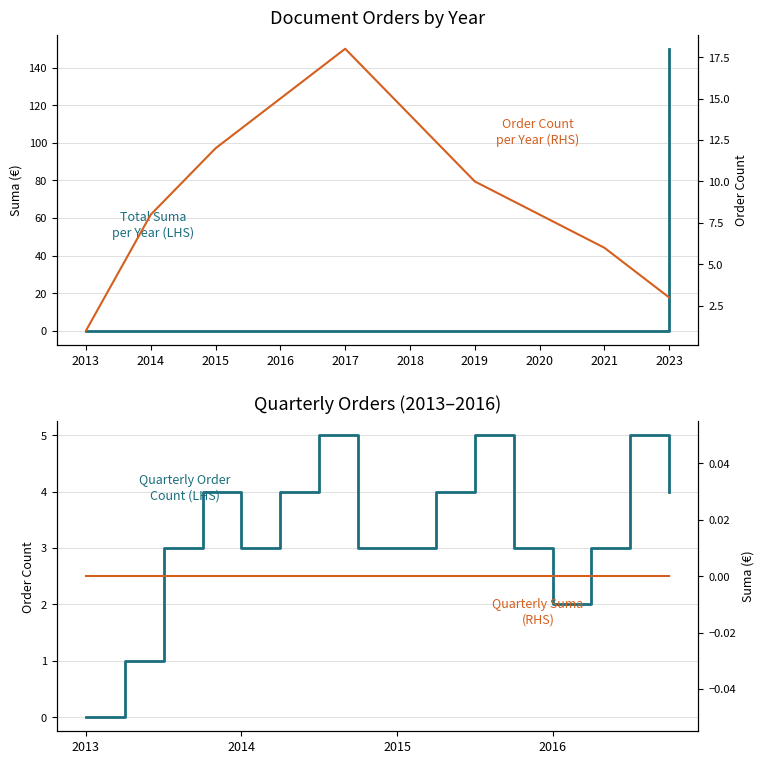

What is the sum of the Order Count per Year values at 2016 and 2013?

16